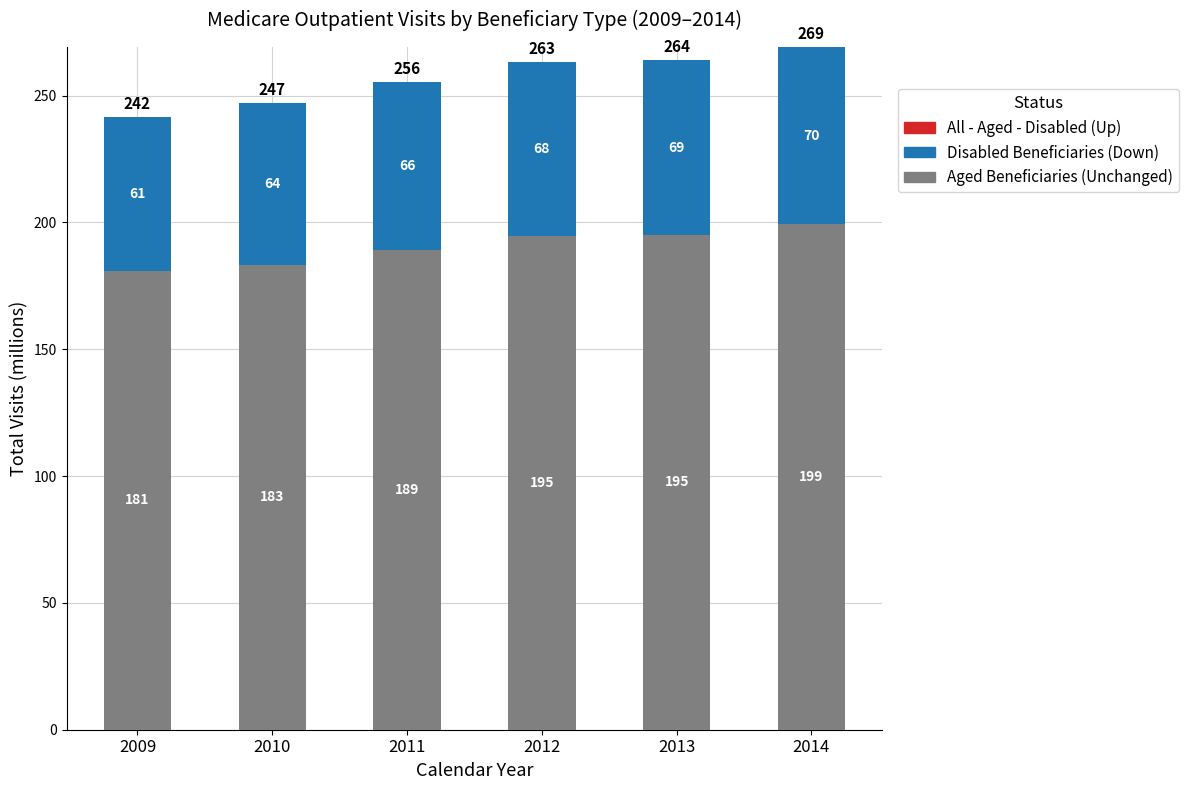

At which category is the sum across all series the highest?

2014